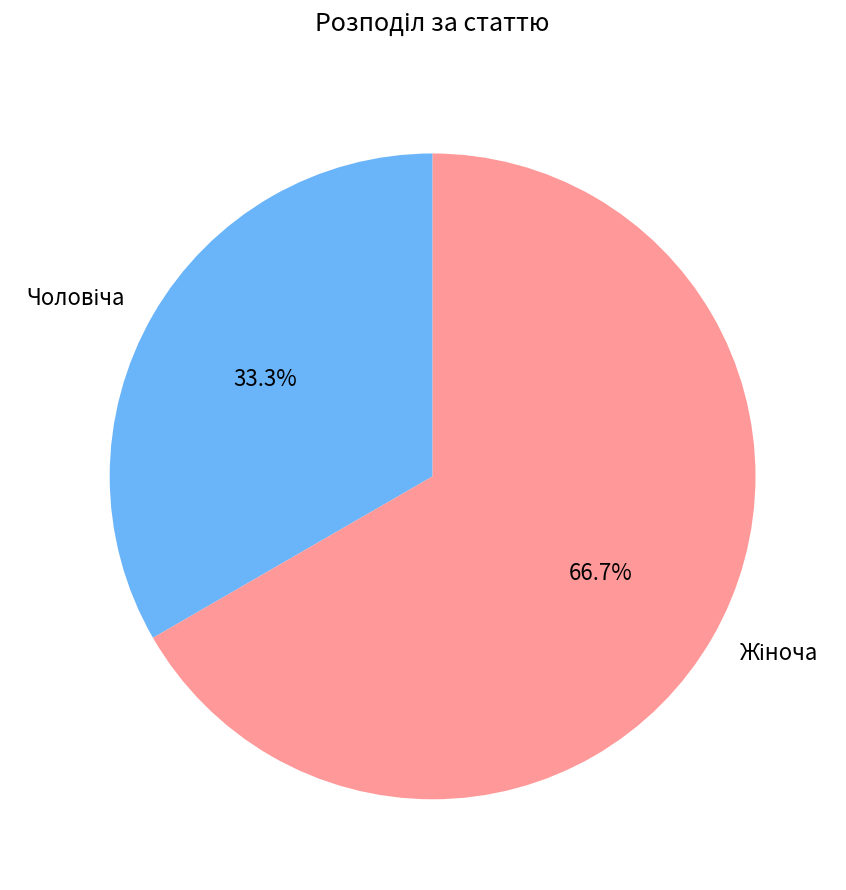

Is there any slice that represents more than half of the pie?

Yes